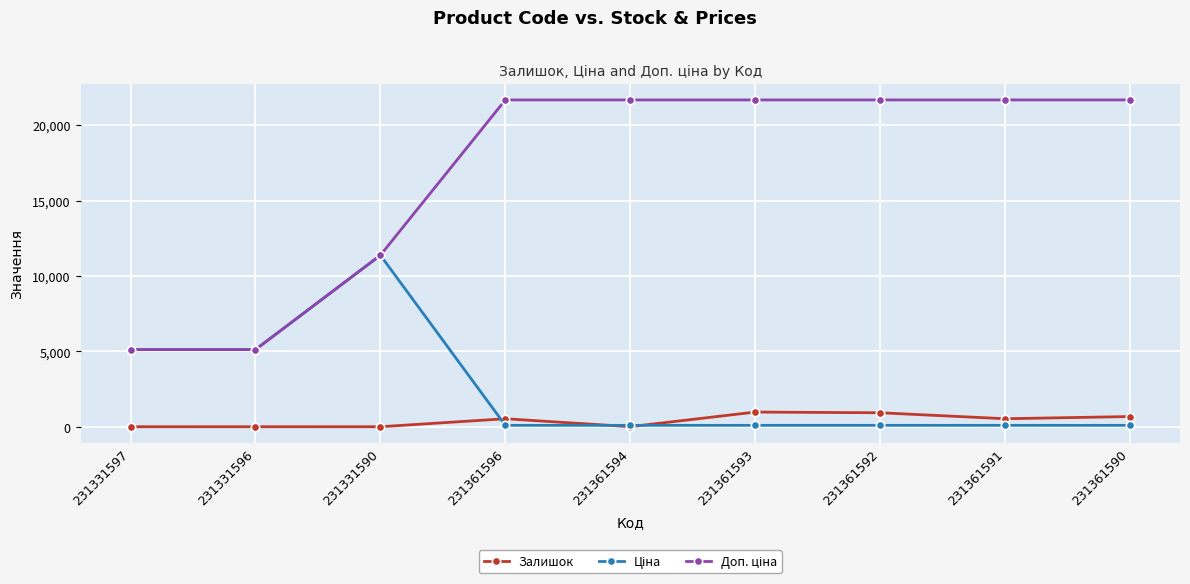

What is the maximum value for Залишок?

977.0